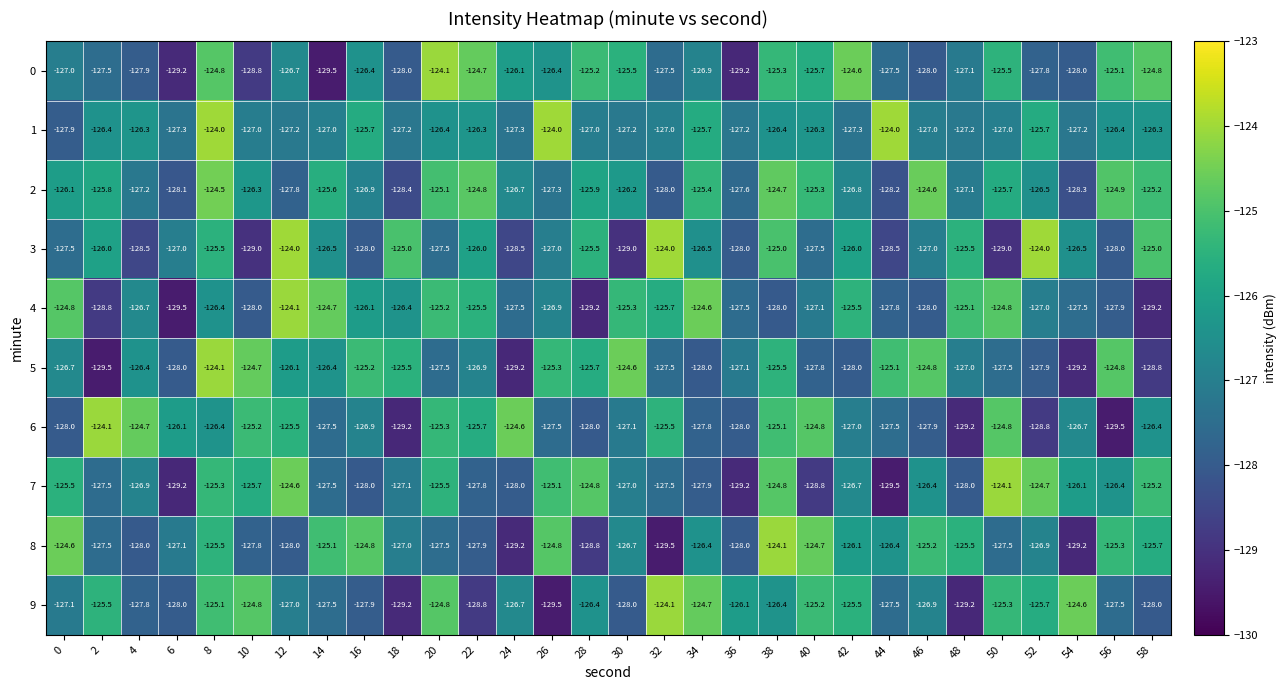

What is the approximate value of 7 at 50?

-124.1